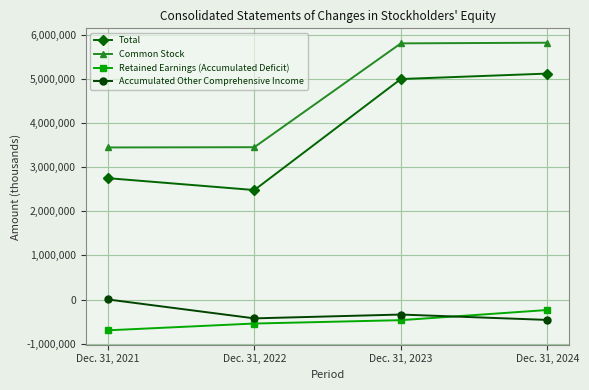

Is this an area chart (filled region under the line)?

No